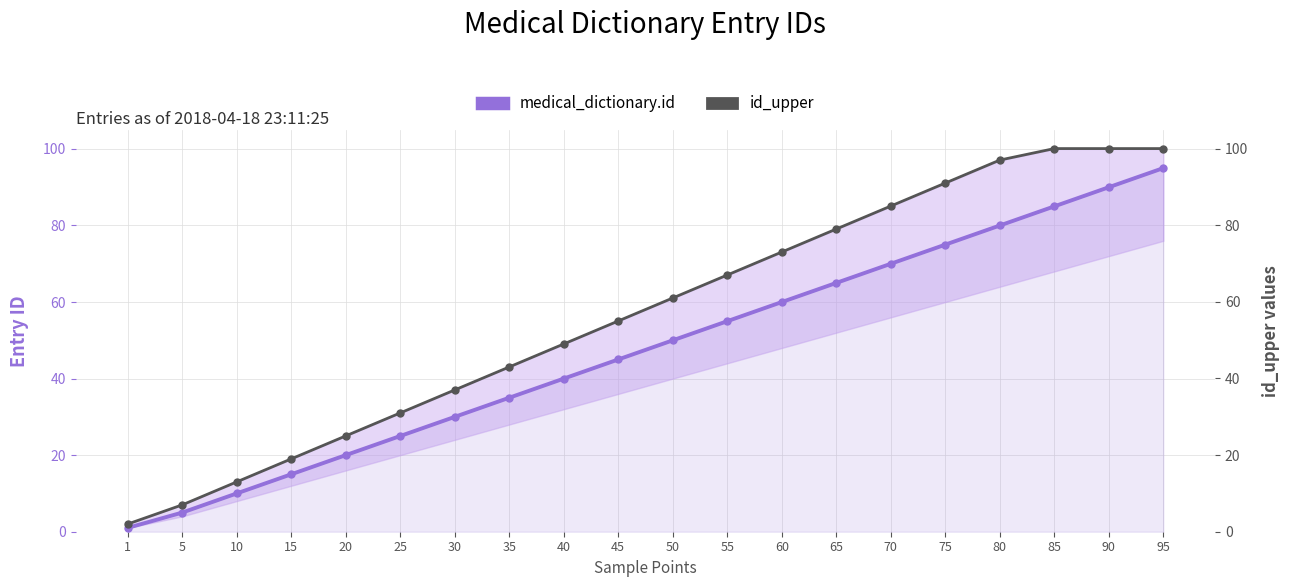

Where is id_upper nearest to the value 51?

40